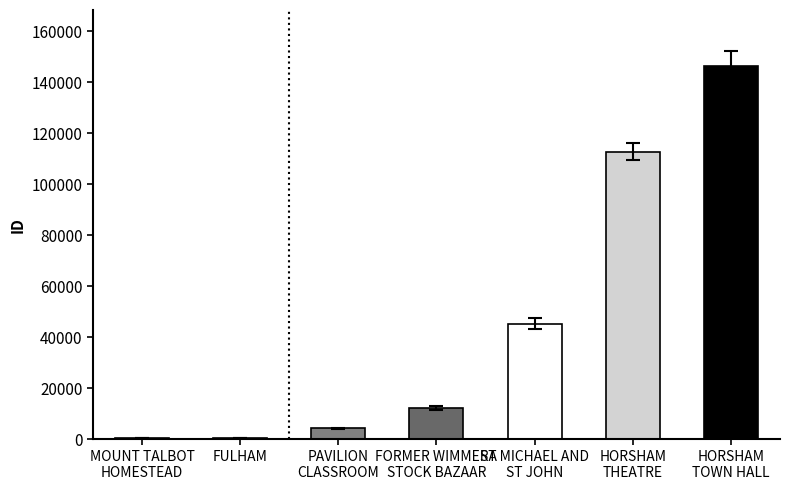

What is the change in value from PAVILION
CLASSROOM to HORSHAM
TOWN HALL?

+141990